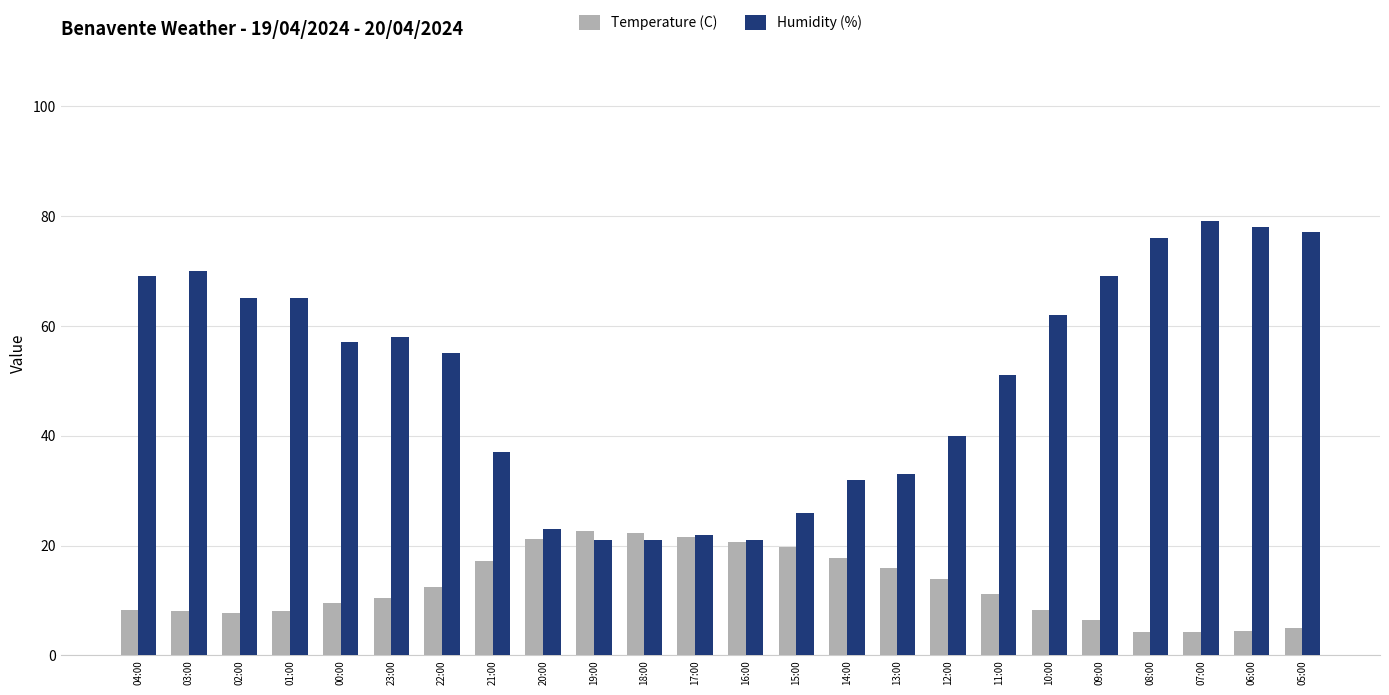

What is the highest value of the Humidity (%) series?

79.0